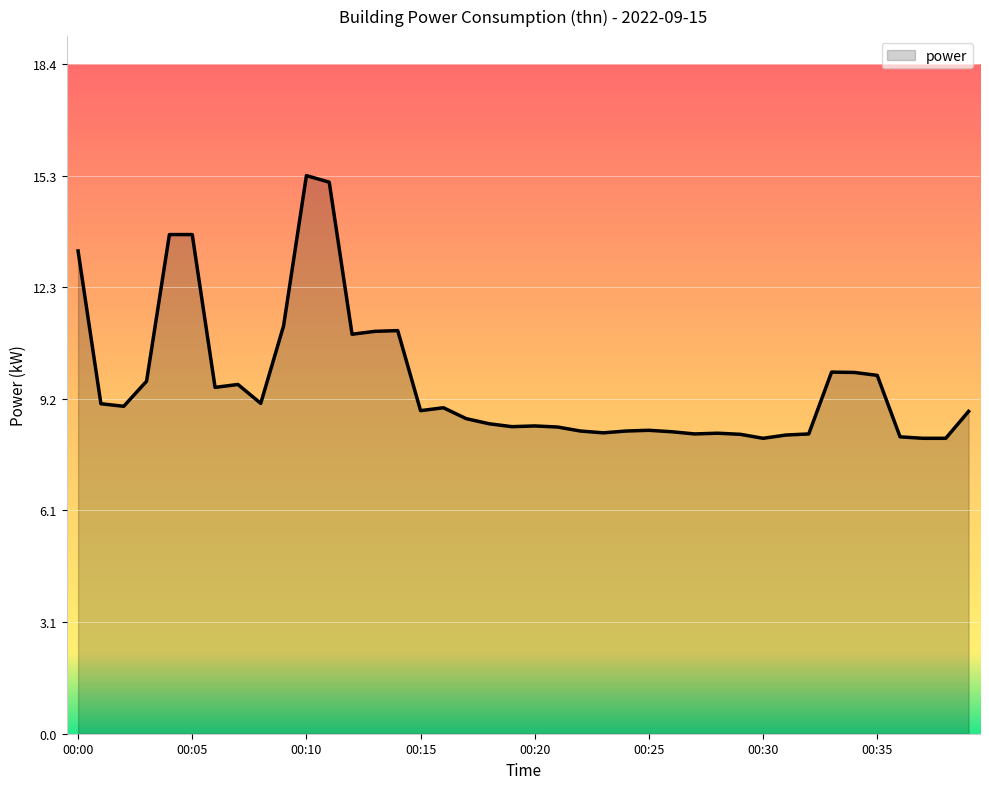

What is the difference between the maximum and minimum values?

7.2